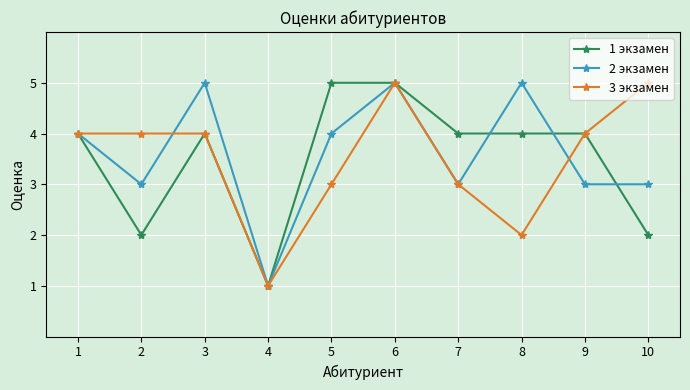

What is the value of the 1 экзамен point at the 3rd from the left?

4